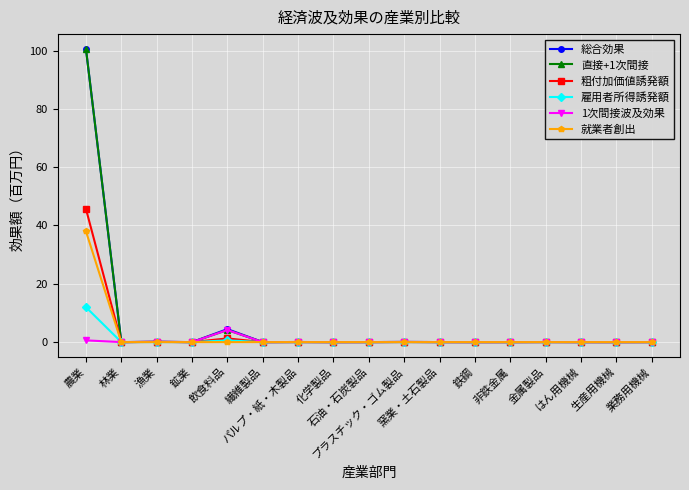

What is the greatest value displayed?

100.6